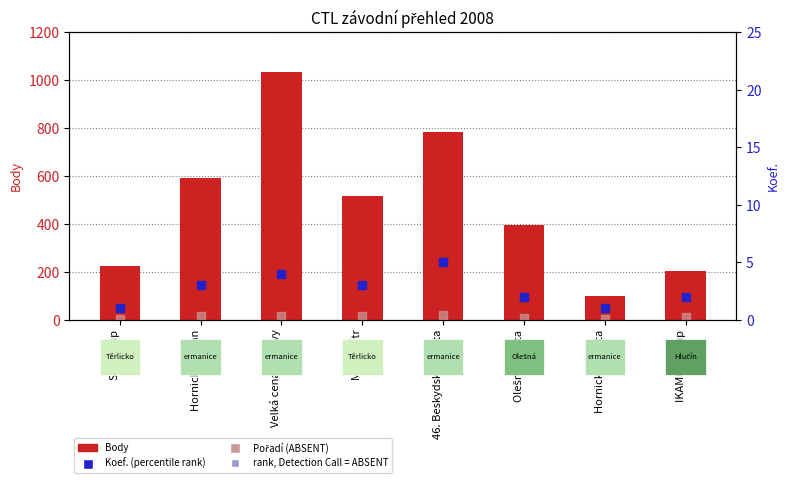

At how many categories does at least one series exceed 886?

1